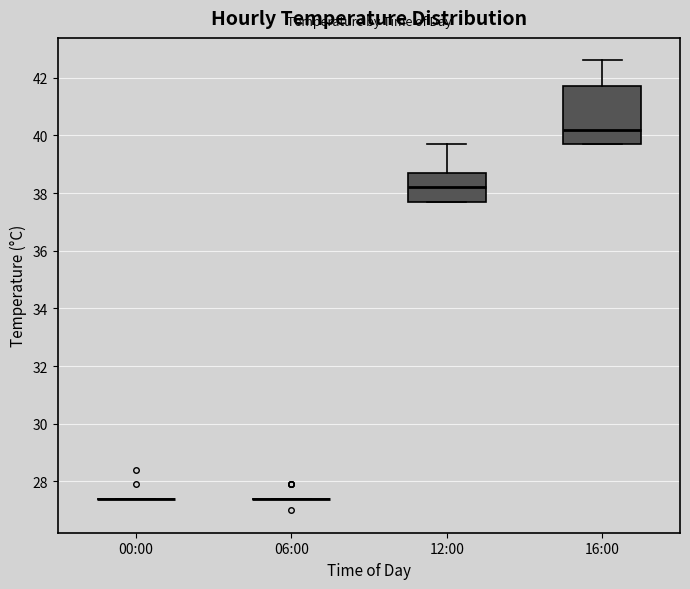

Reading left to right, read every box against the y-axis: the position of its median line, the range the box covers, and the ends of its whiskers. The values are not printed on the chart, so give them approximately, as read against the axis.

00:00: box collapsed to a line at 27.4, whiskers 27.4 to 27.4
06:00: box collapsed to a line at 27.4, whiskers 27.4 to 27.4
12:00: median 38.2, box 37.8 to 38.8, whiskers 37.8 to 39.8
16:00: median 40.2, box 39.8 to 41.8, whiskers 39.8 to 42.6